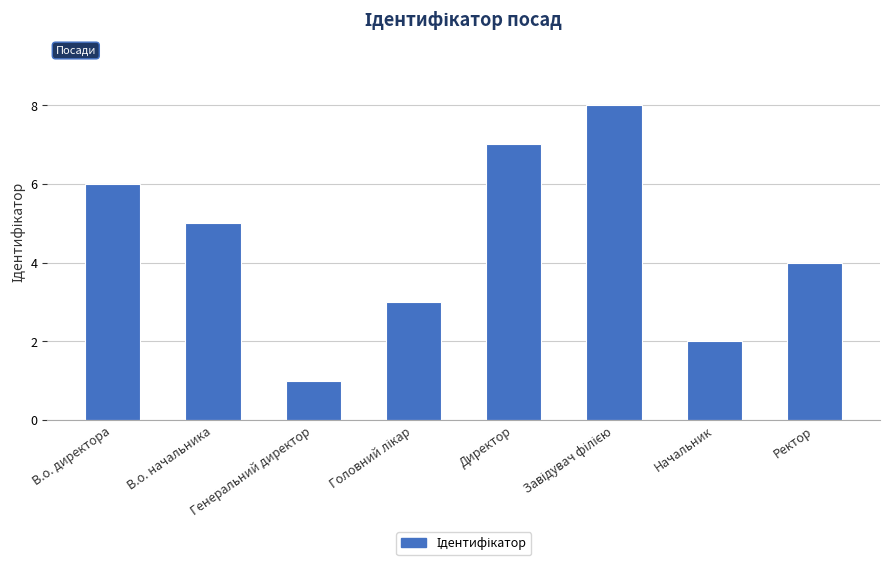

Between Директор and В.о. директора, which is larger?

Директор